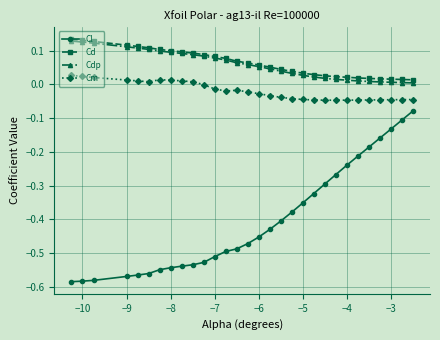

True or false: Cl and Cdp cross at least once.

False